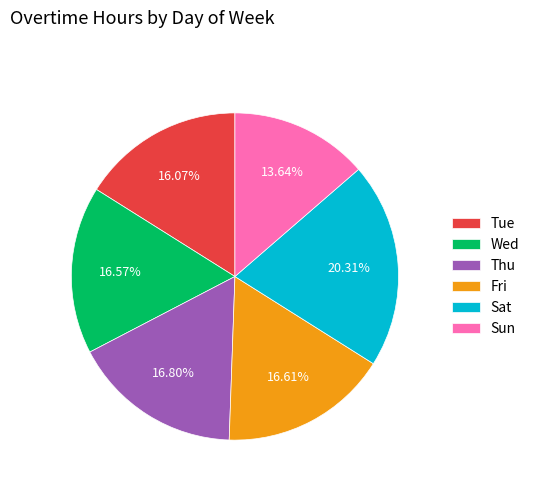

What percentage is the Sat slice, to the nearest percent?

20%